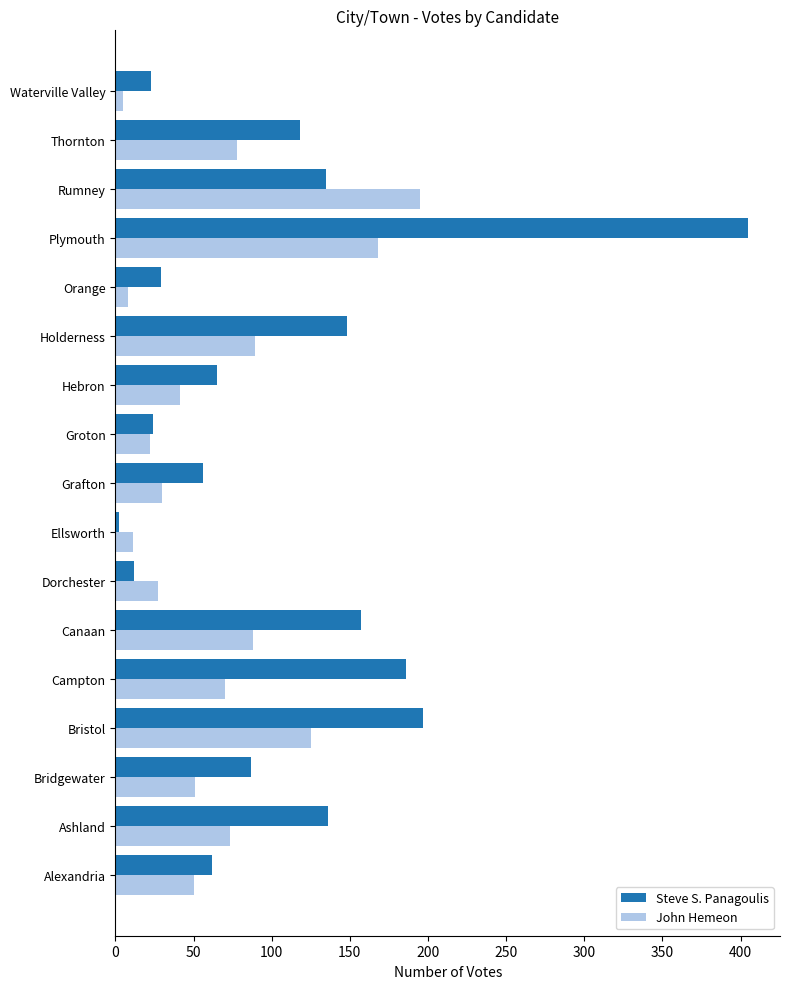

Read the John Hemeon value at Alexandria.

50